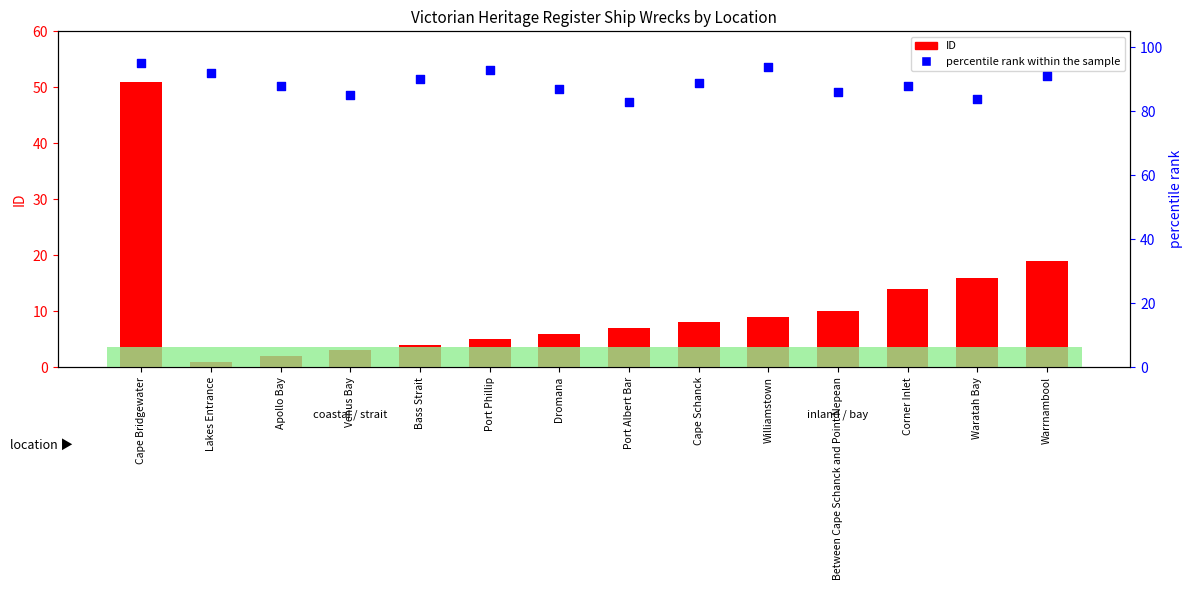

Which series has the largest total across all categories?

percentile rank within the sample